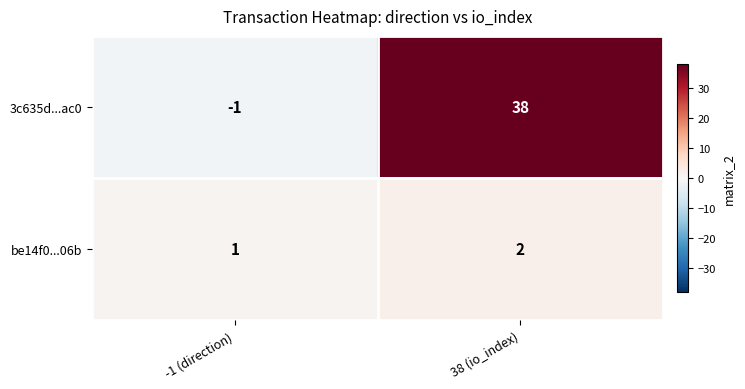

The value of 3c635d...ac0 at 38 (io_index) is 63. True or false?

False